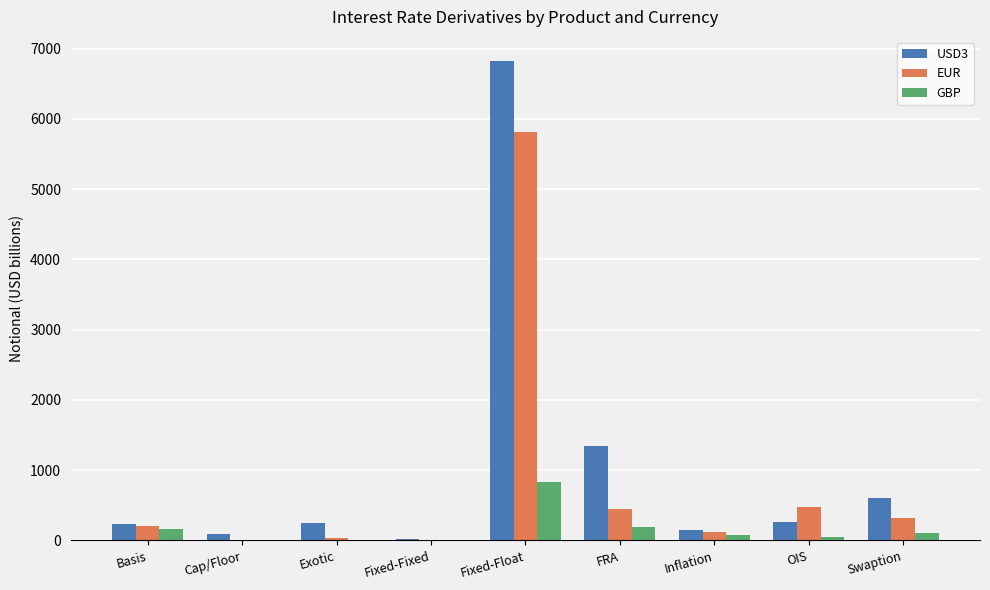

Is it true that EUR equals 2490 at Fixed-Float?

False